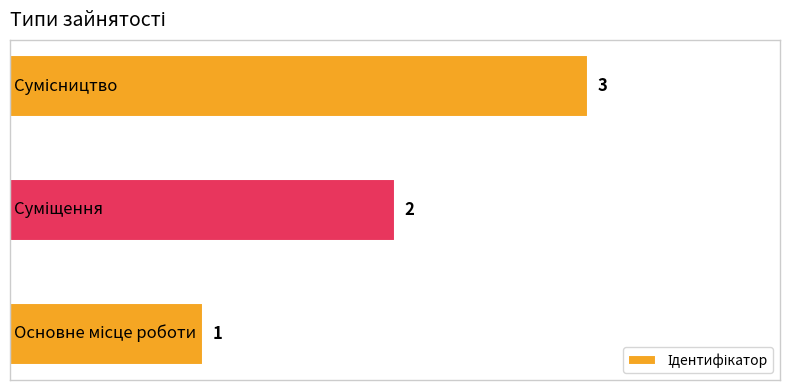

How many values are between 1 and 3?

3